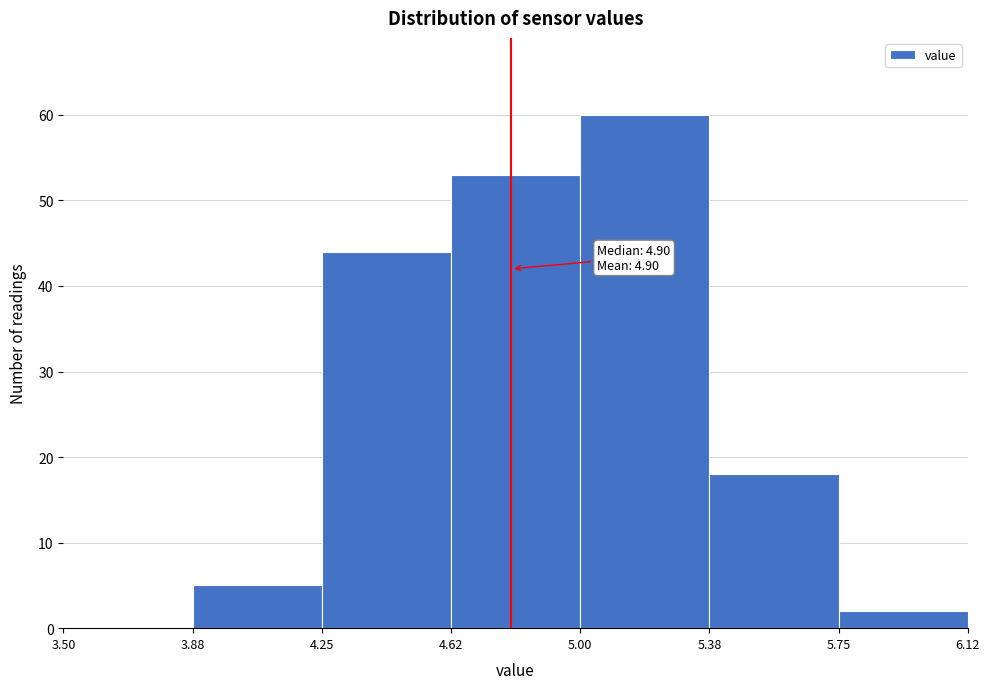

Over which range of the x-axis is the bar tallest?

5.00 to 5.38